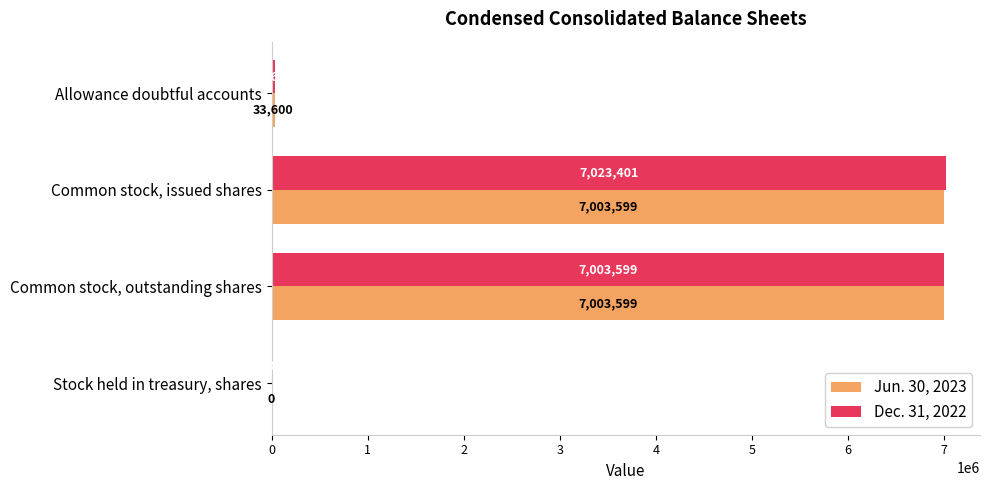

What is the sum of all Dec. 31, 2022 values?

14080402